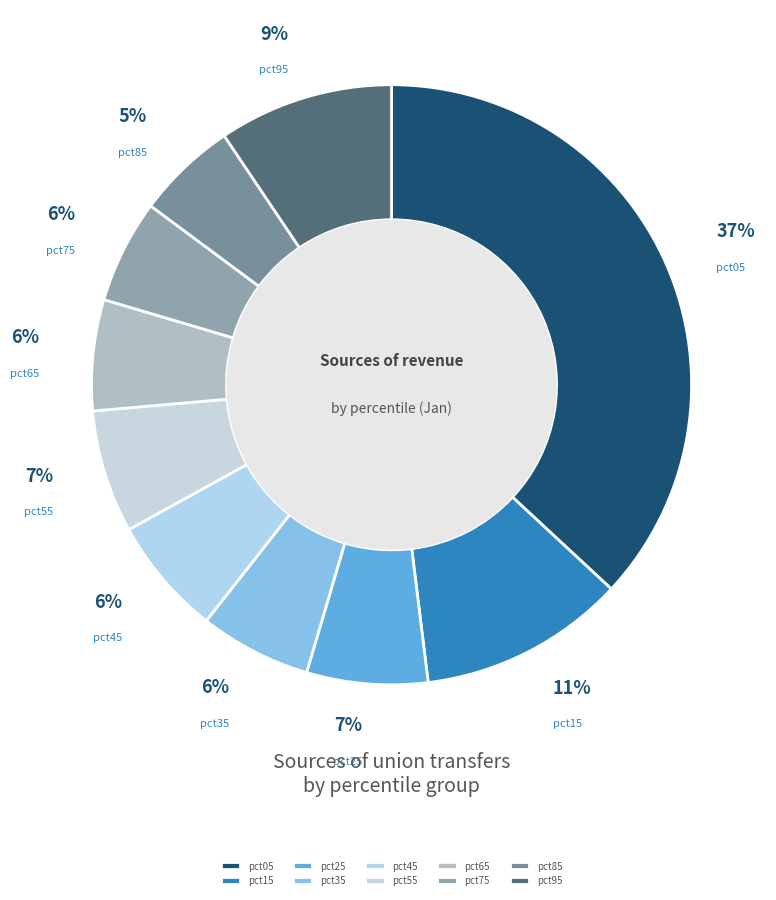

Count the number of slices in the pie.

10